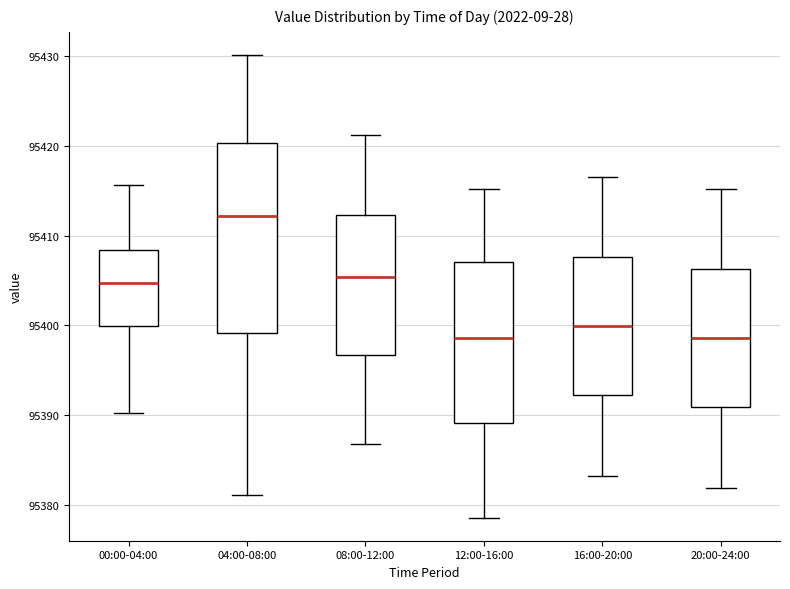

Reading left to right, transcribe this box plot: for each box, give where its median line is, the range the box spans, and where its two whiskers end, as read against the y-axis. The values are not printed on the chart, so give them approximately, as read against the axis.

00:00-04:00: median 95405, box 95400 to 95408, whiskers 95390 to 95416
04:00-08:00: median 95412, box 95399 to 95420, whiskers 95381 to 95430
08:00-12:00: median 95405, box 95397 to 95412, whiskers 95387 to 95421
12:00-16:00: median 95399, box 95389 to 95407, whiskers 95379 to 95415
16:00-20:00: median 95400, box 95392 to 95408, whiskers 95383 to 95417
20:00-24:00: median 95399, box 95391 to 95406, whiskers 95382 to 95415